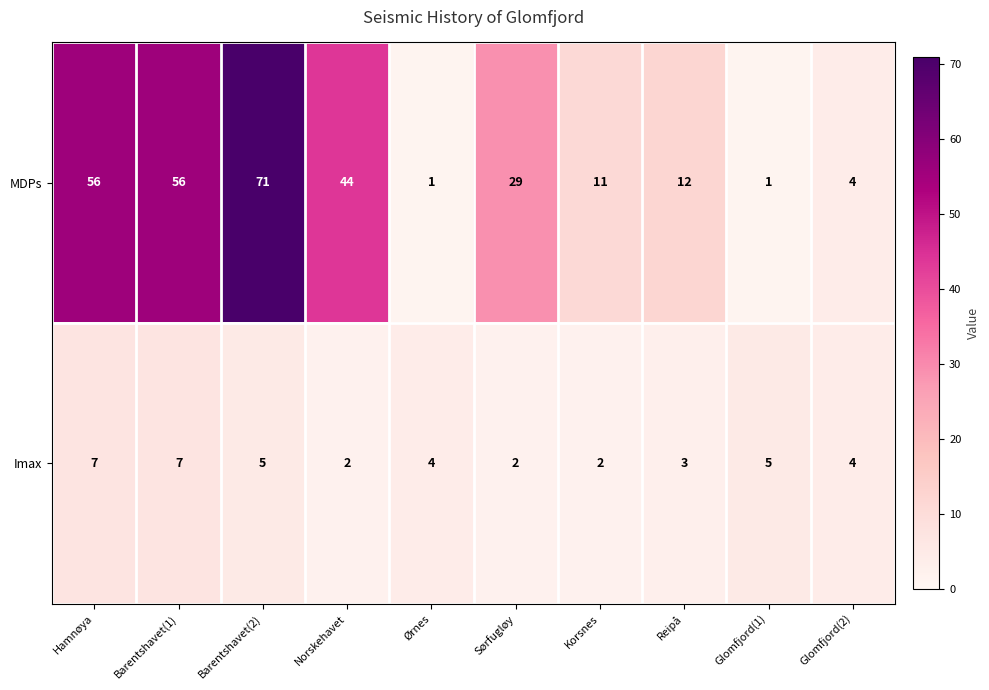

Between Sørfugløy and Korsnes, which series saw the biggest shift?

MDPs